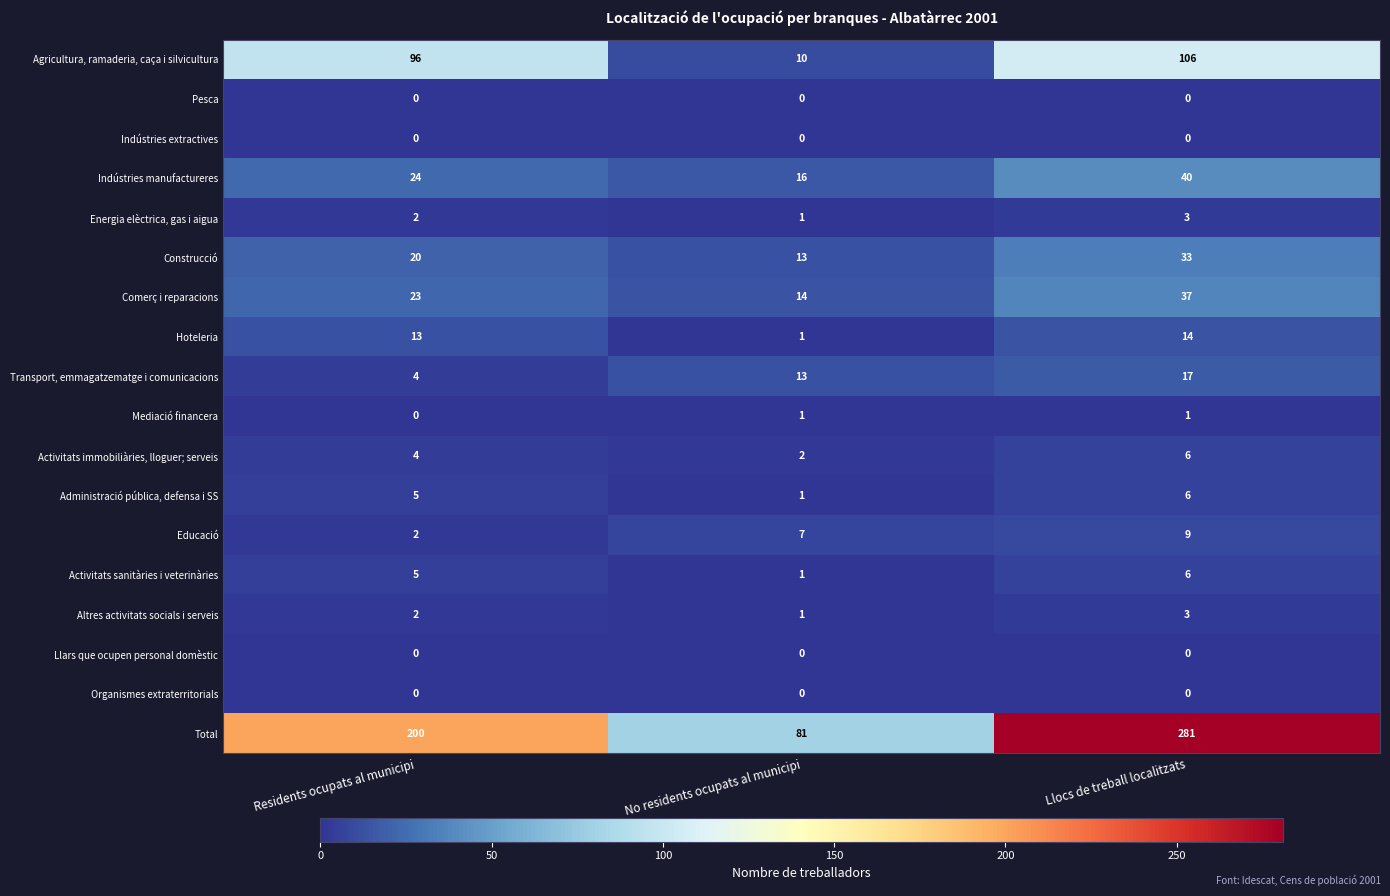

List the labels in order of Activitats immobiliàries, lloguer; serveis value, smallest first.

No residents ocupats al municipi, Residents ocupats al municipi, Llocs de treball localitzats